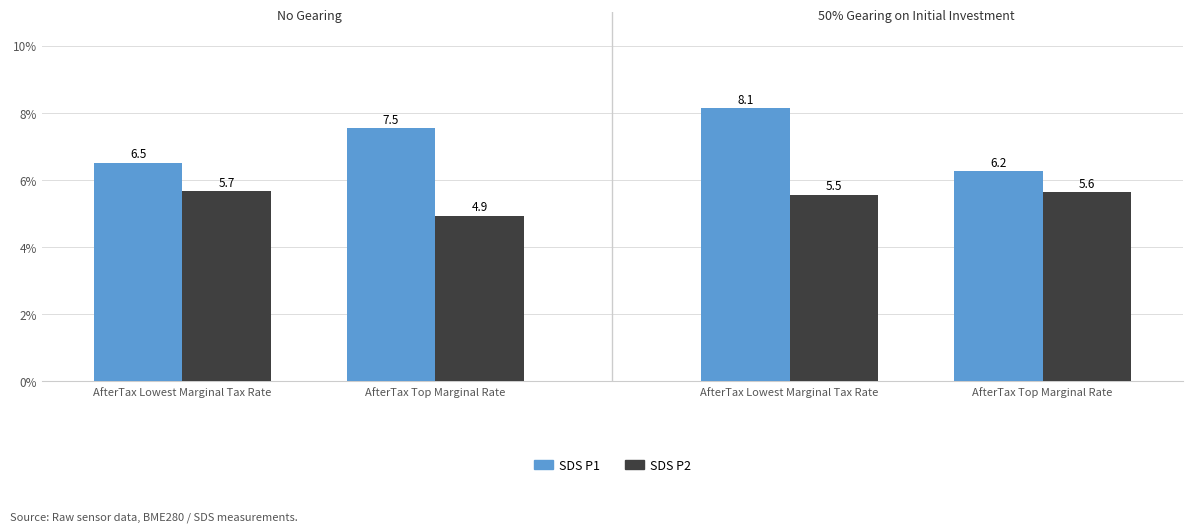

What is the value of the SDS P1 bar at the 2nd from the left?

7.5